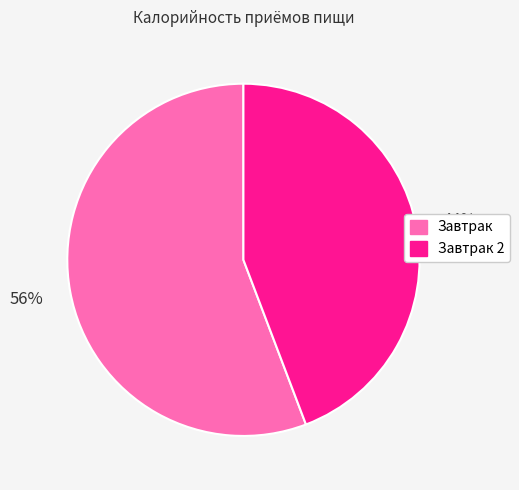

To the nearest percent, what is the average slice percentage?

50%